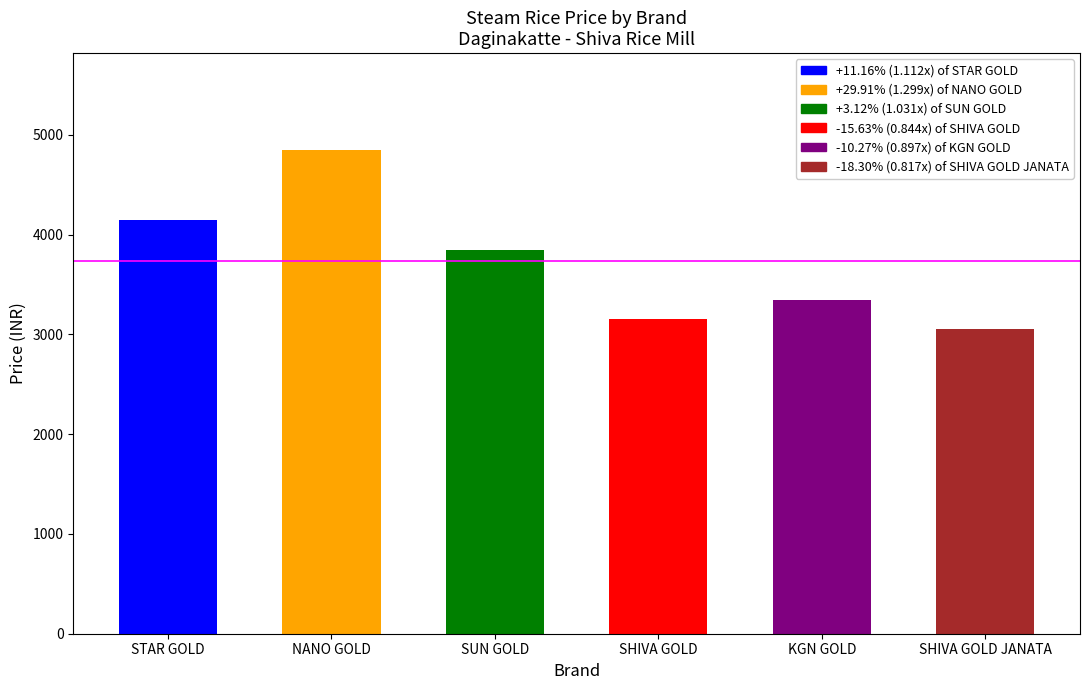

The value at SHIVA GOLD JANATA is 3050. True or false?

True